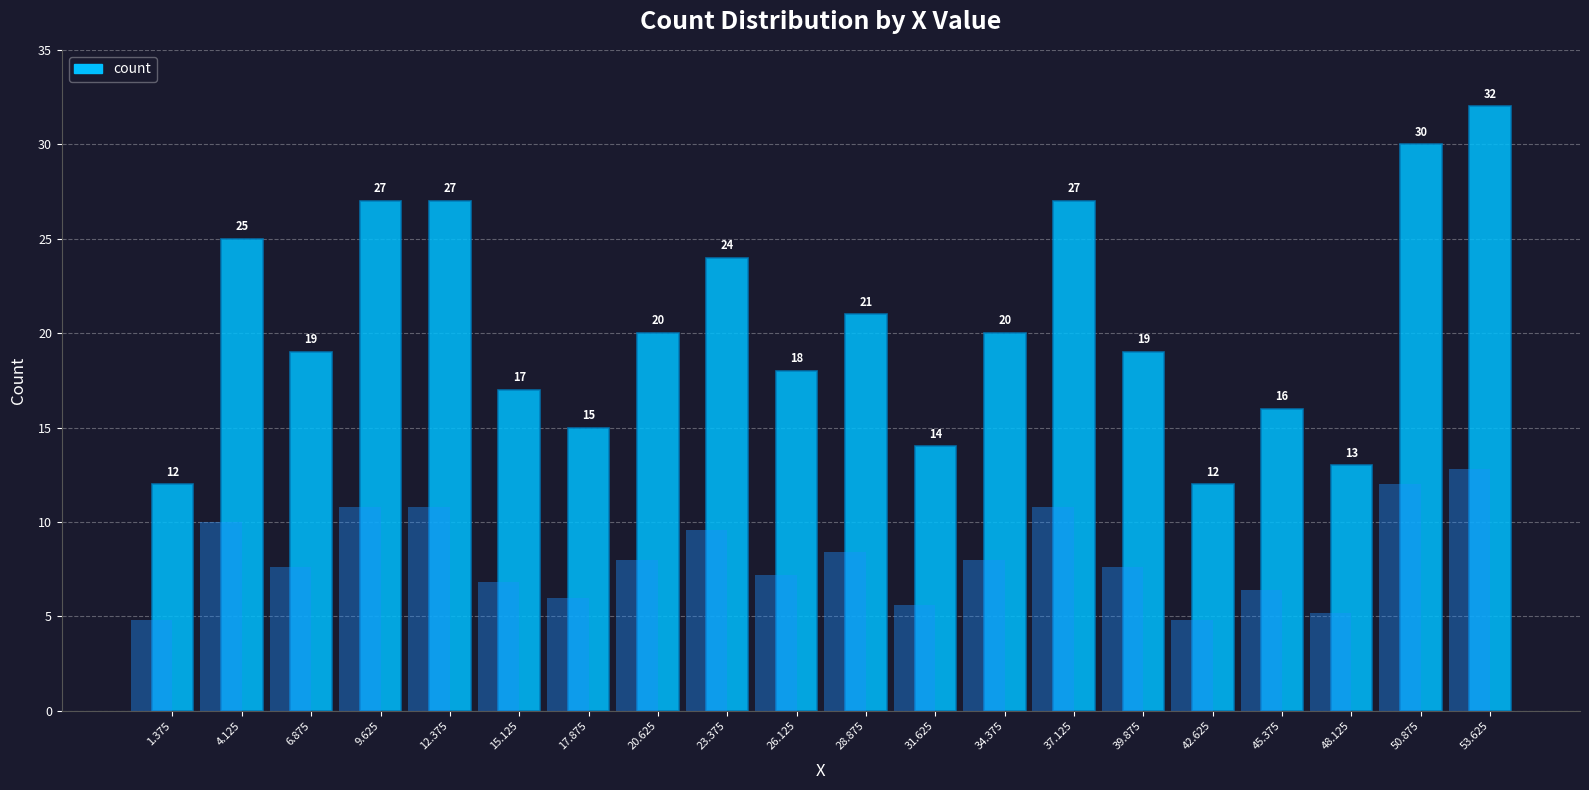

What is the difference between the values at 39.875 and 23.375?

5